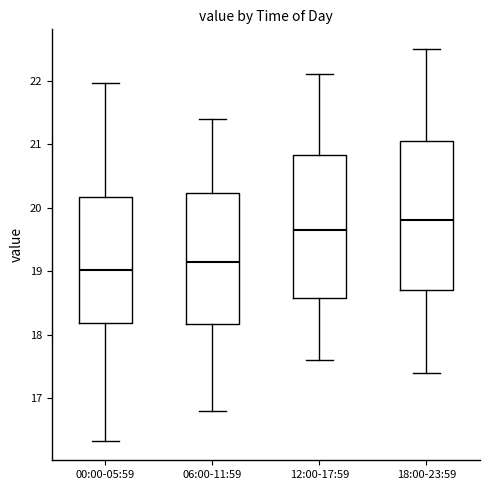

Comparing the boxes themselves (not the whiskers), which one is the tallest?

18:00-23:59